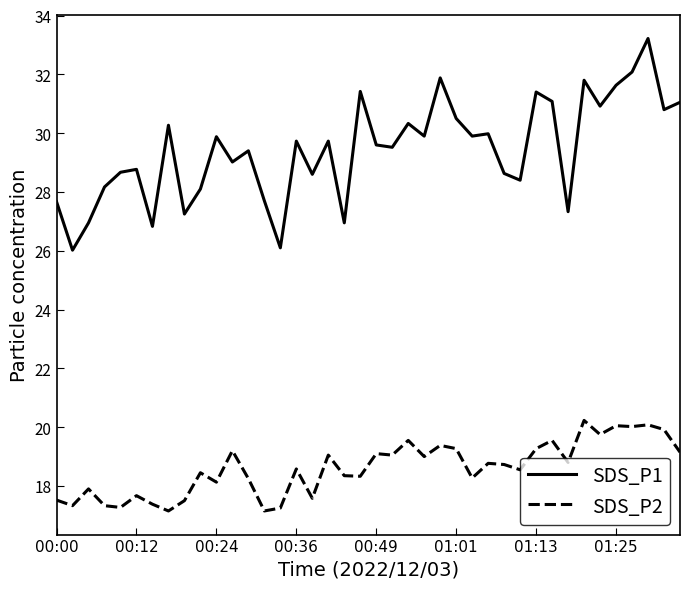

What is the difference between the maximum and minimum values in the SDS_P1 series?

7.2